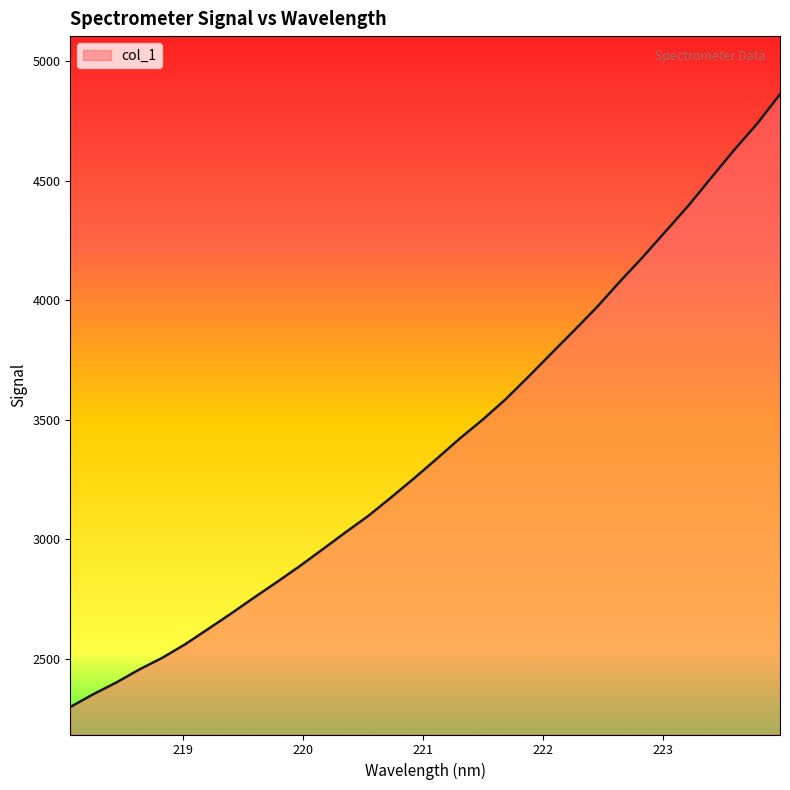

What is the difference between the maximum and minimum values?

2560.4